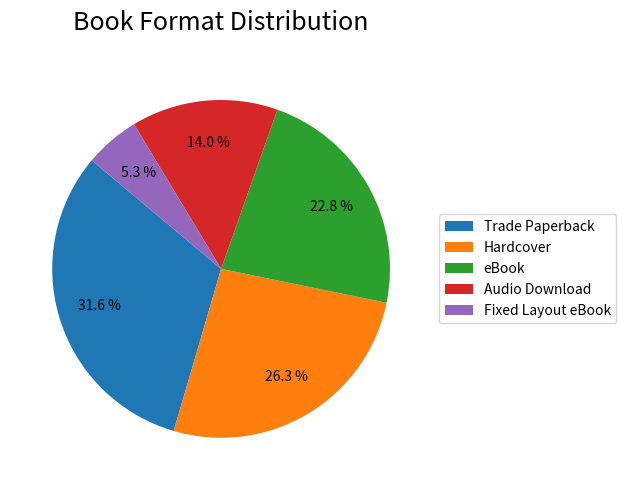

Which category has the biggest portion of the pie?

Trade Paperback